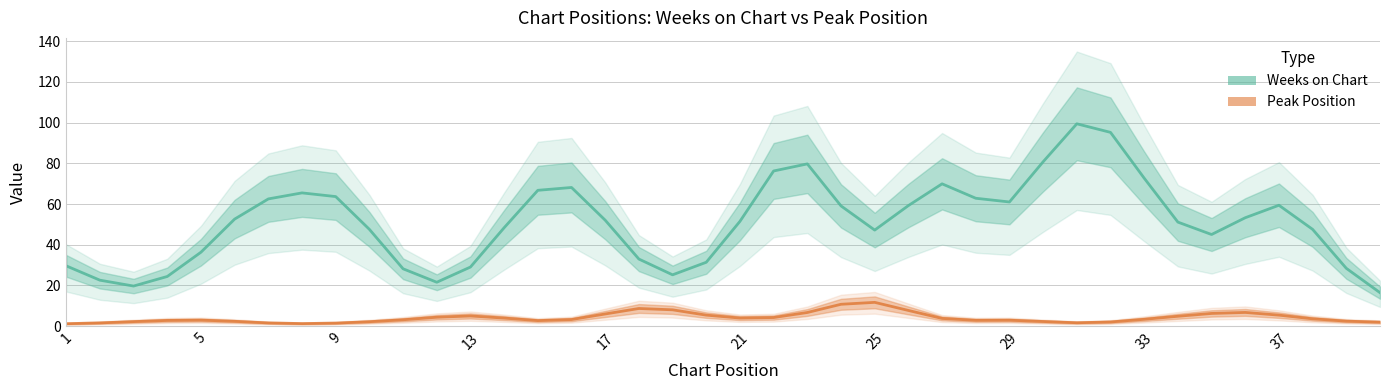

What is the average value of the Peak Position series?

4.2